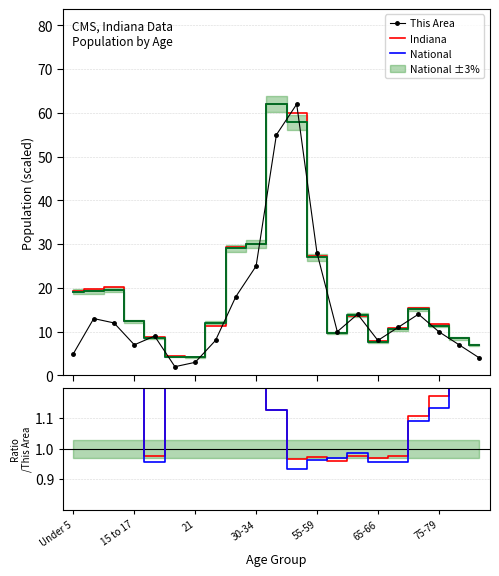

How many interior local valleys does the Indiana/This Area series have?

6